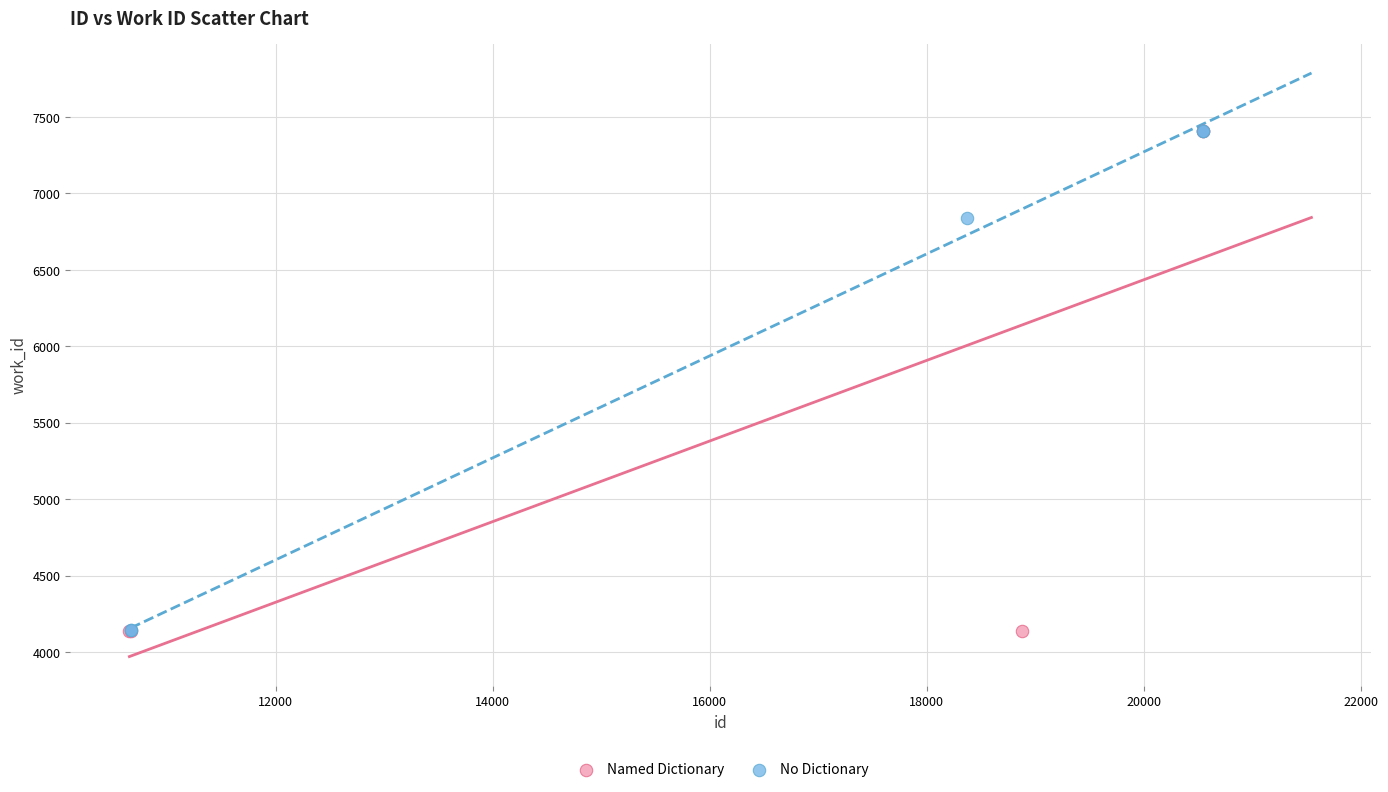

Which series has the largest Y range (max minus min)?

Named Dictionary